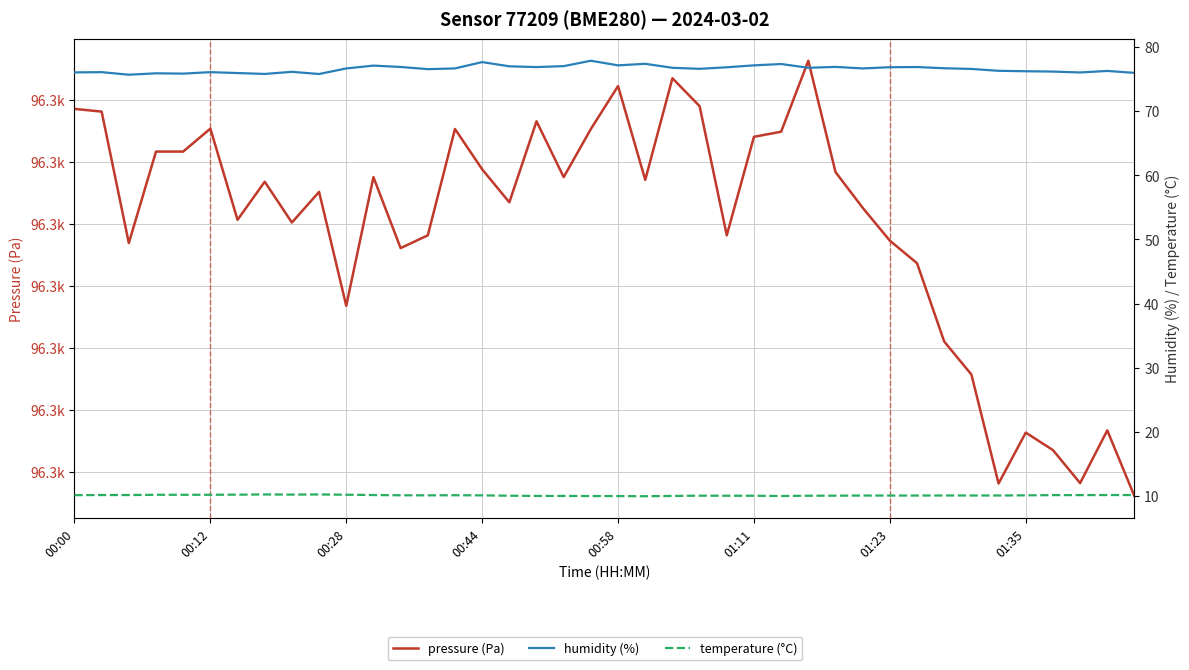

Which series has the widest spread of values?

pressure (Pa)